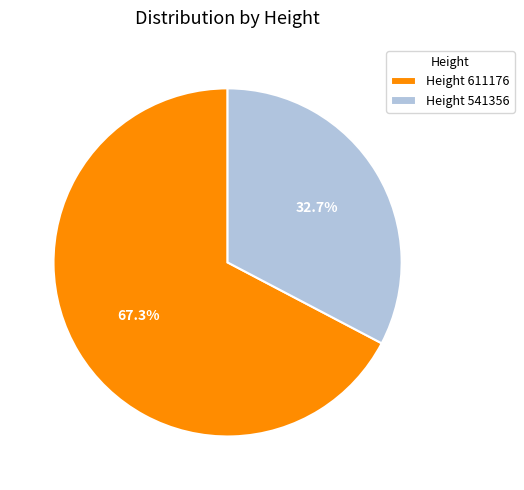

Combined, do Height 611176 and Height 541356 account for over 50%?

Yes